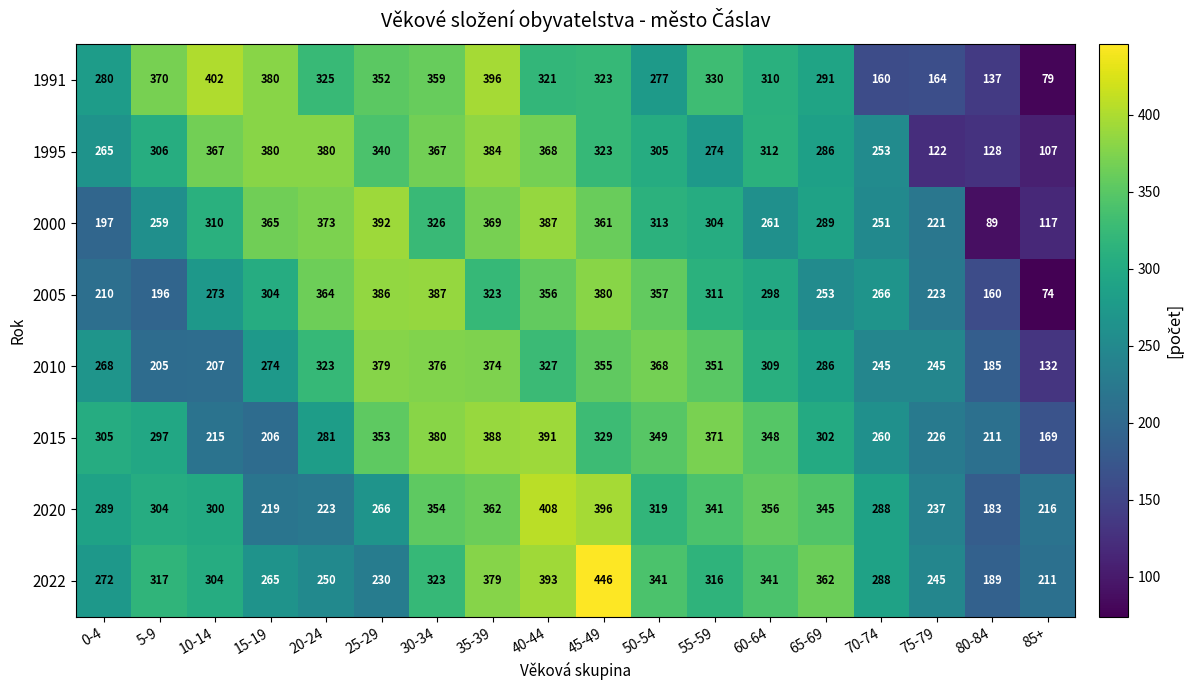

What value does the 2020 series have at 70-74, to the nearest 5?

290